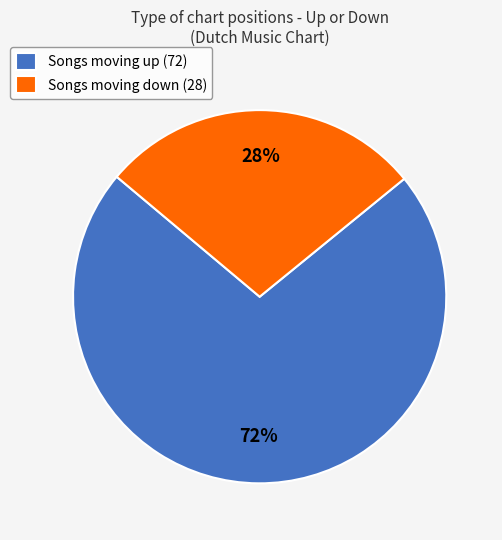

Is there any slice that represents more than half of the pie?

Yes